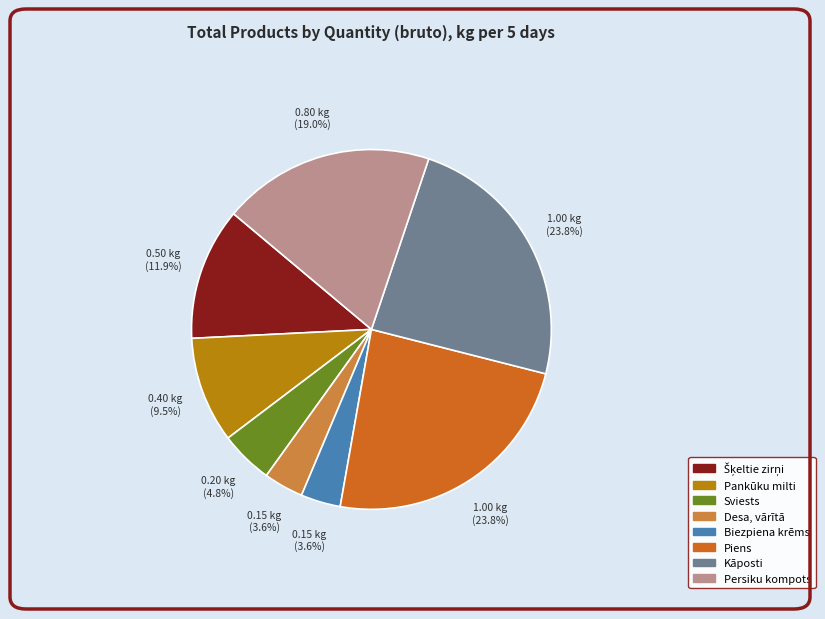

What is the ratio of the value at Persiku kompots to the value at Kāposti?

0.8